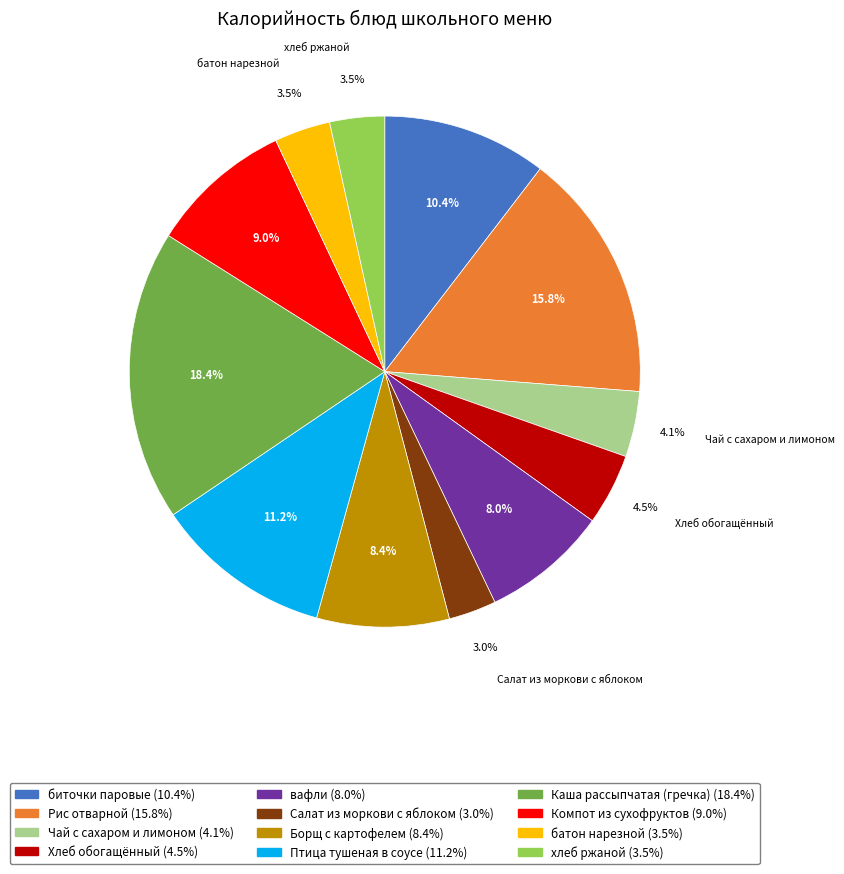

What percentage is the Компот из сухофруктов slice, to the nearest percent?

9%